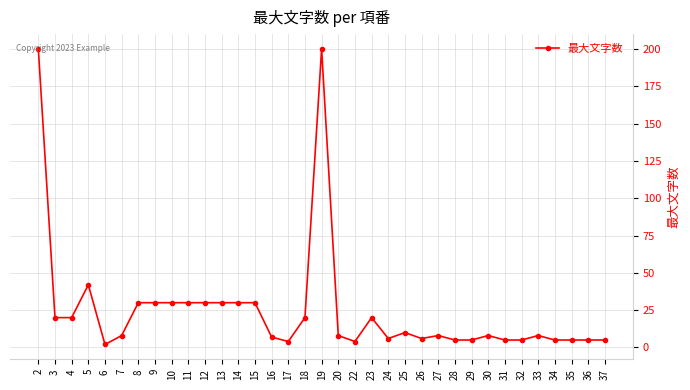

What is the greatest value displayed?

200